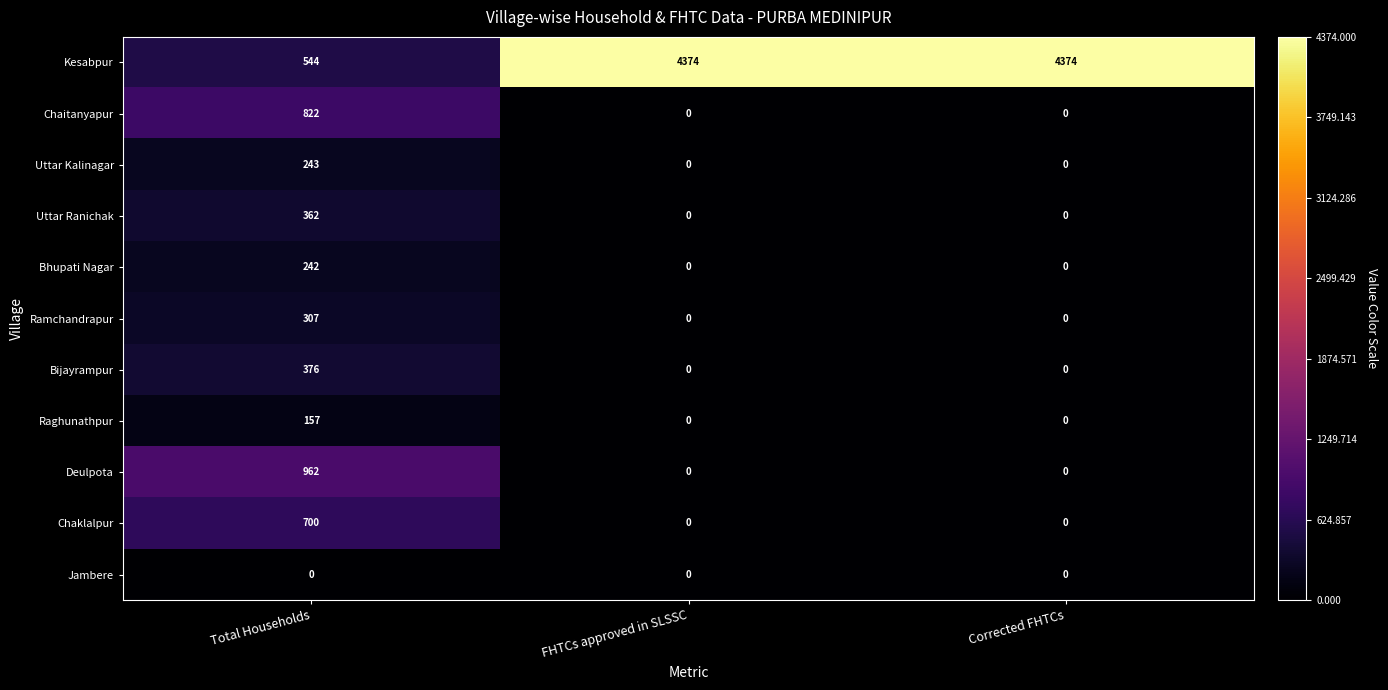

What is the lowest value of the Kesabpur series?

544